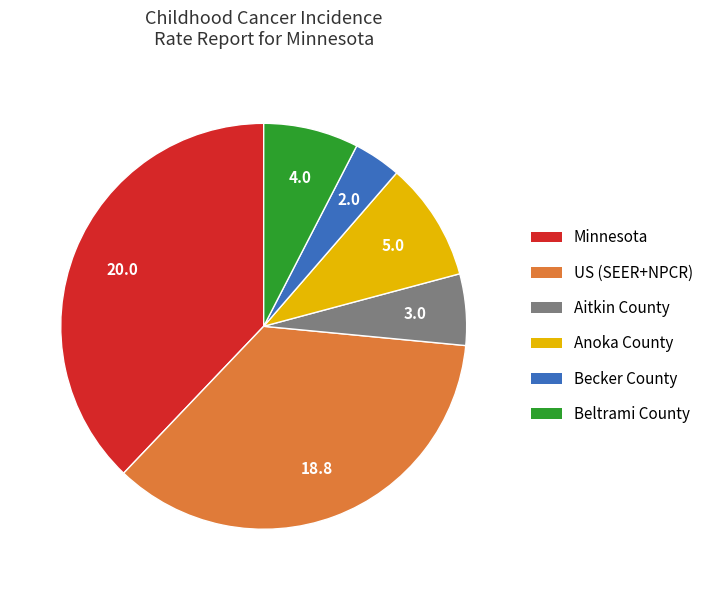

Combined, do Aitkin County and Beltrami County account for over 50%?

No